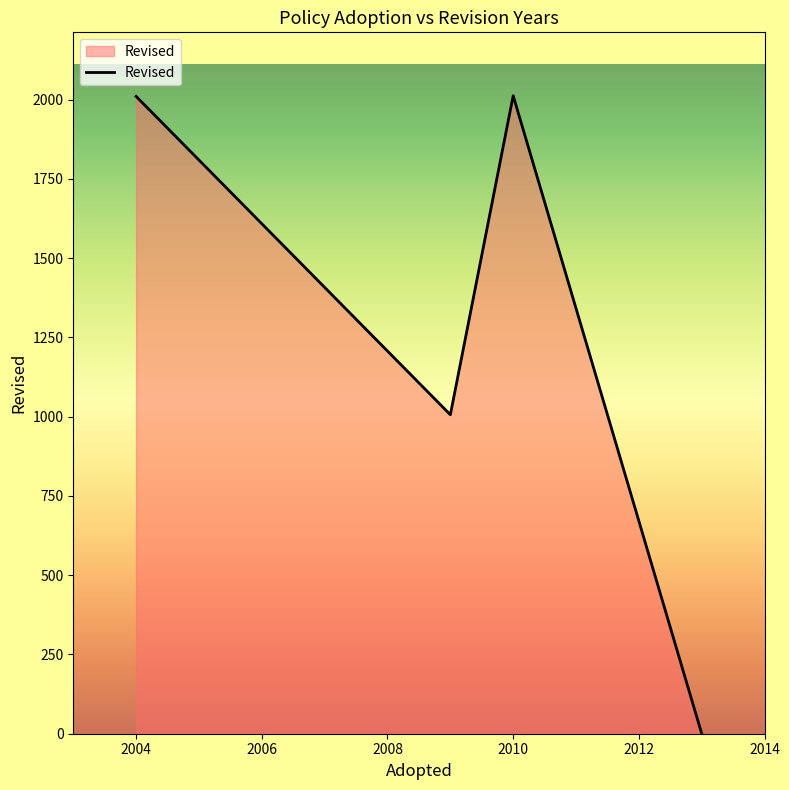

What is the maximum value shown in the chart?

2012